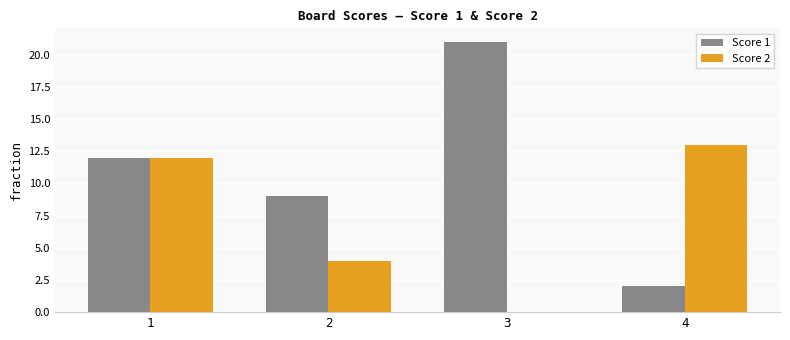

True or false: Score 2 has a value of 4 at 2.

True